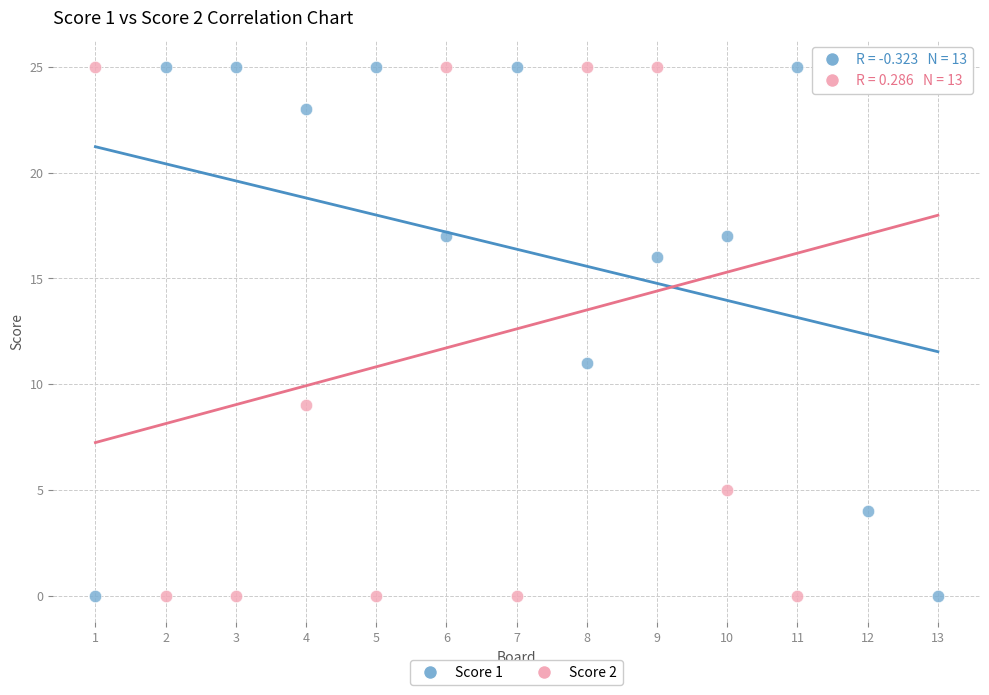

Across all data points, what is the range of Y values (max minus min)?

25